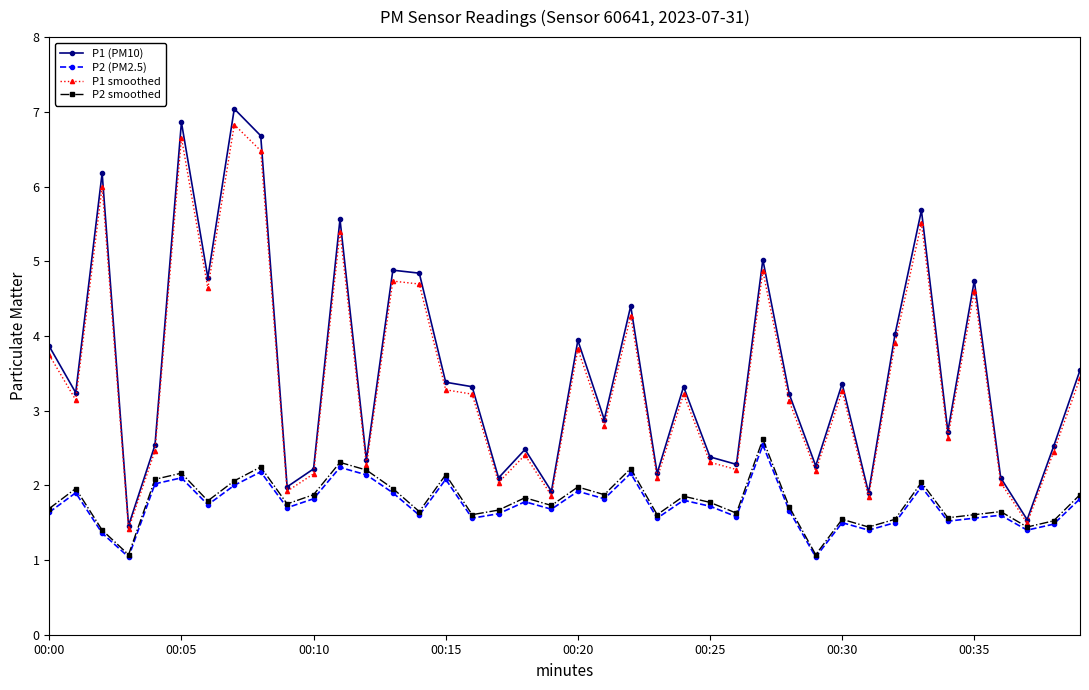

What is the maximum value for P1 (PM10)?

7.0